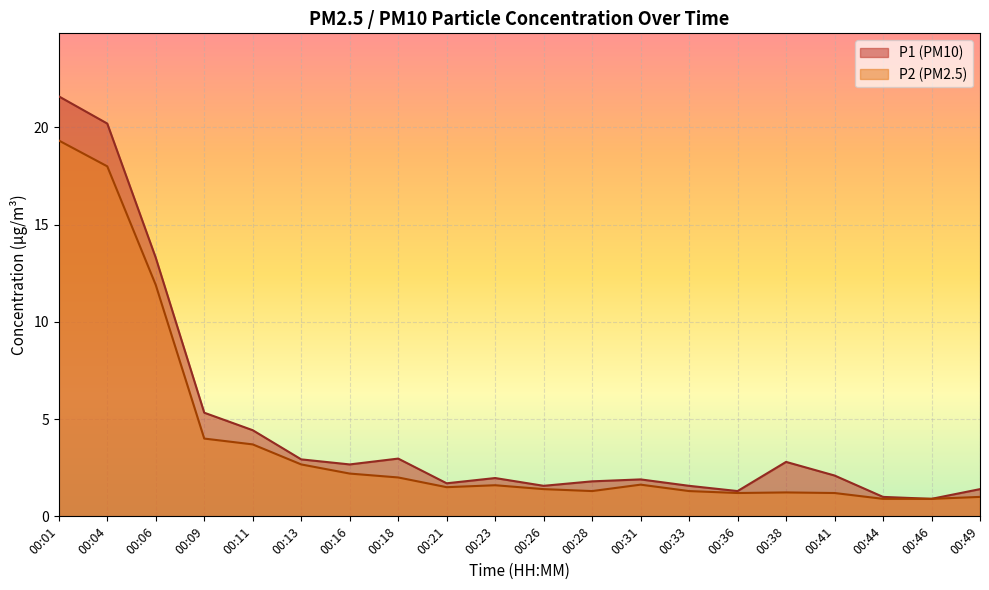

How many values in the P2 series exceed 1?

17